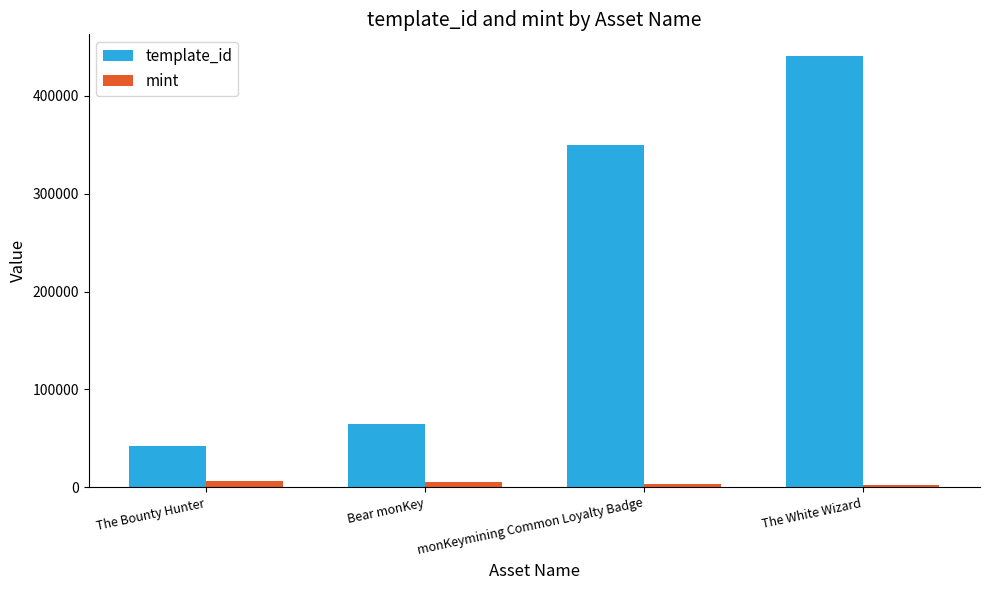

How many data points in mint are less than 5656?

2